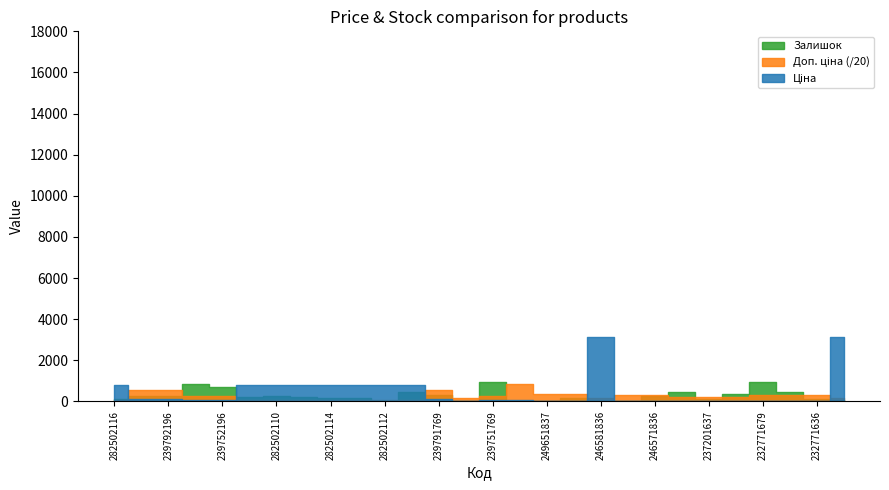

How many lines are shown in the chart?

3